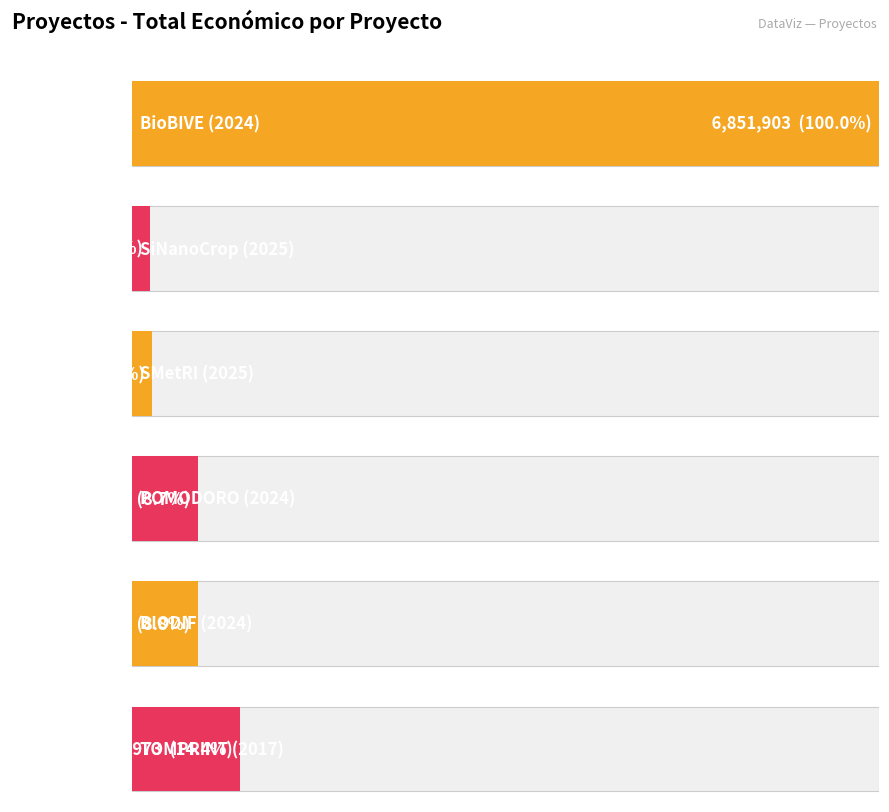

List the labels in order of value, smallest first.

SiNanoCrop (2025), SMetRI (2025), POMODORO (2024), BIODIF (2024), TOMPRINT (2017), BioBIVE (2024)